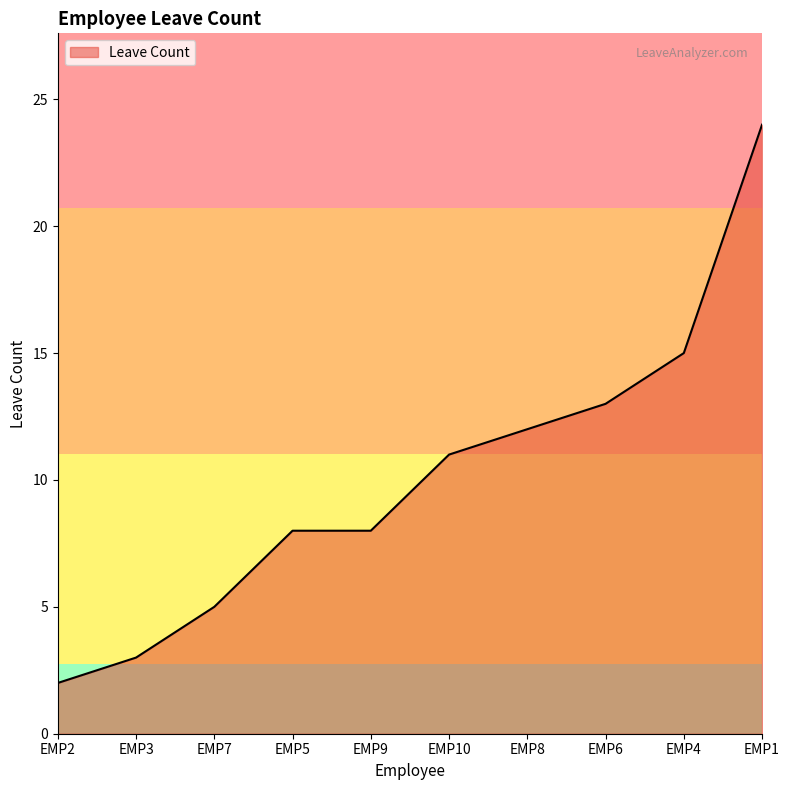

What is the difference between the values at EMP8 and EMP10?

1